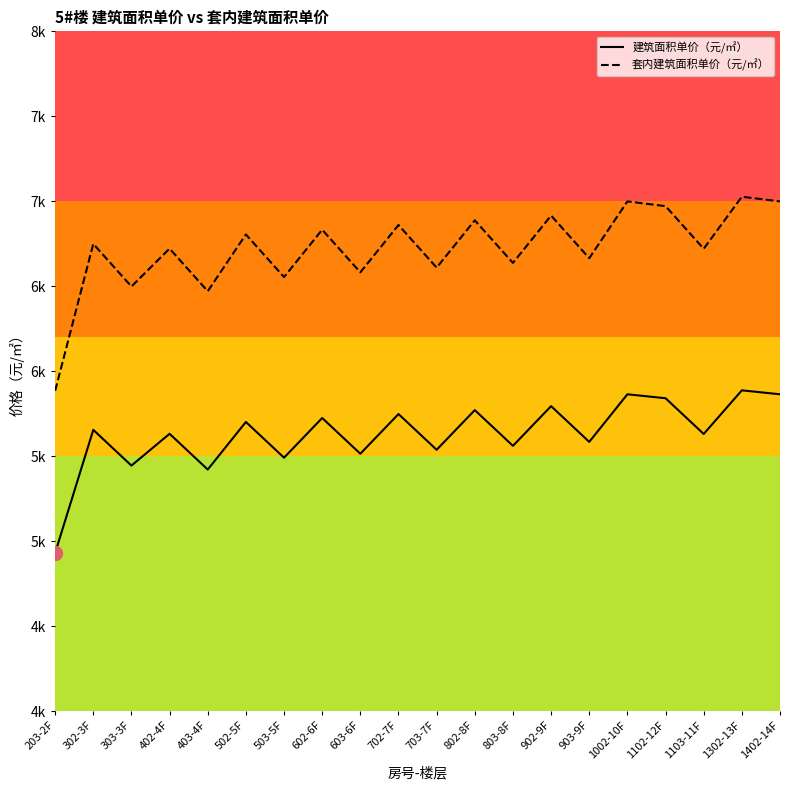

At which category does 套内建筑面积单价（元/㎡） reach its first local peak?

302-3F